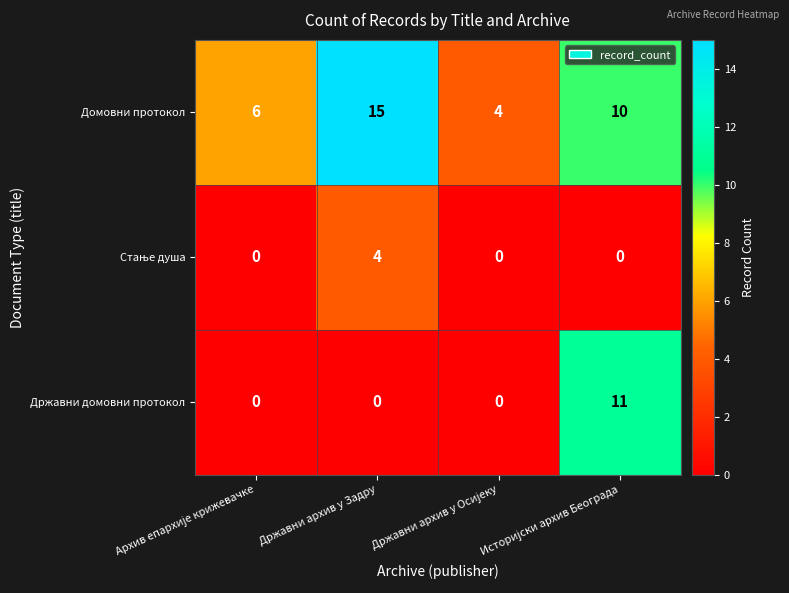

What is the difference between the maximum and minimum values in the Државни домовни протокол series?

11